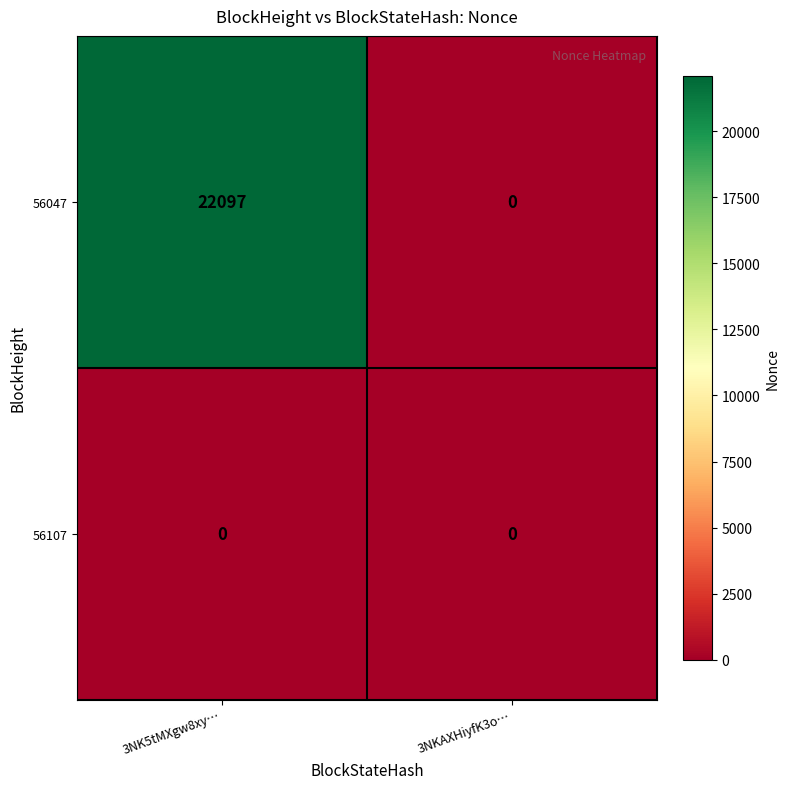

Where is 56047 nearest to the value 11048?

3NKAXHiyfK3o…